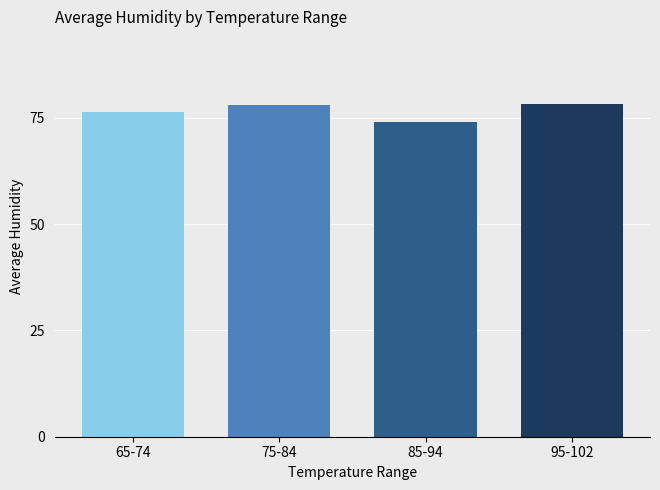

Rank the categories by value from highest to lowest.

95-102, 75-84, 65-74, 85-94